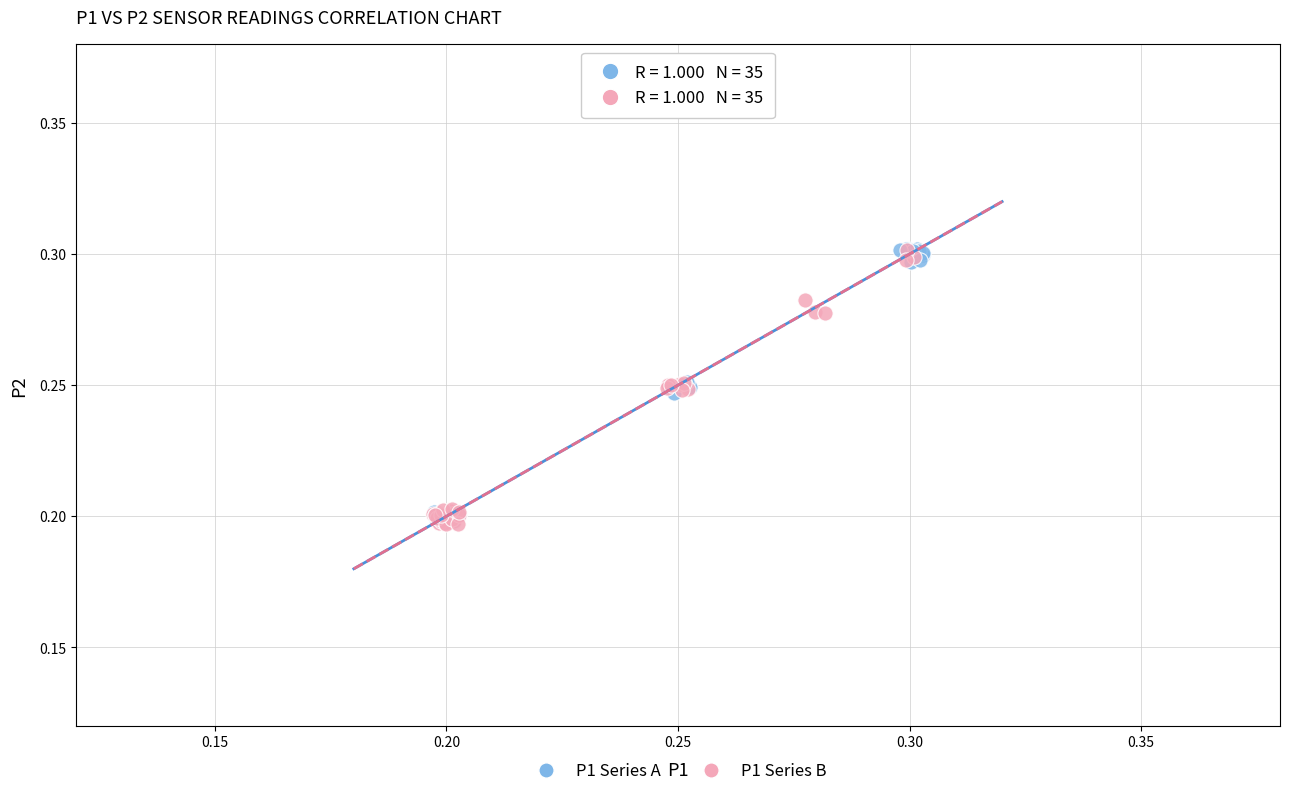

What are all the series names shown in the legend?

P1 Series A, P1 Series B